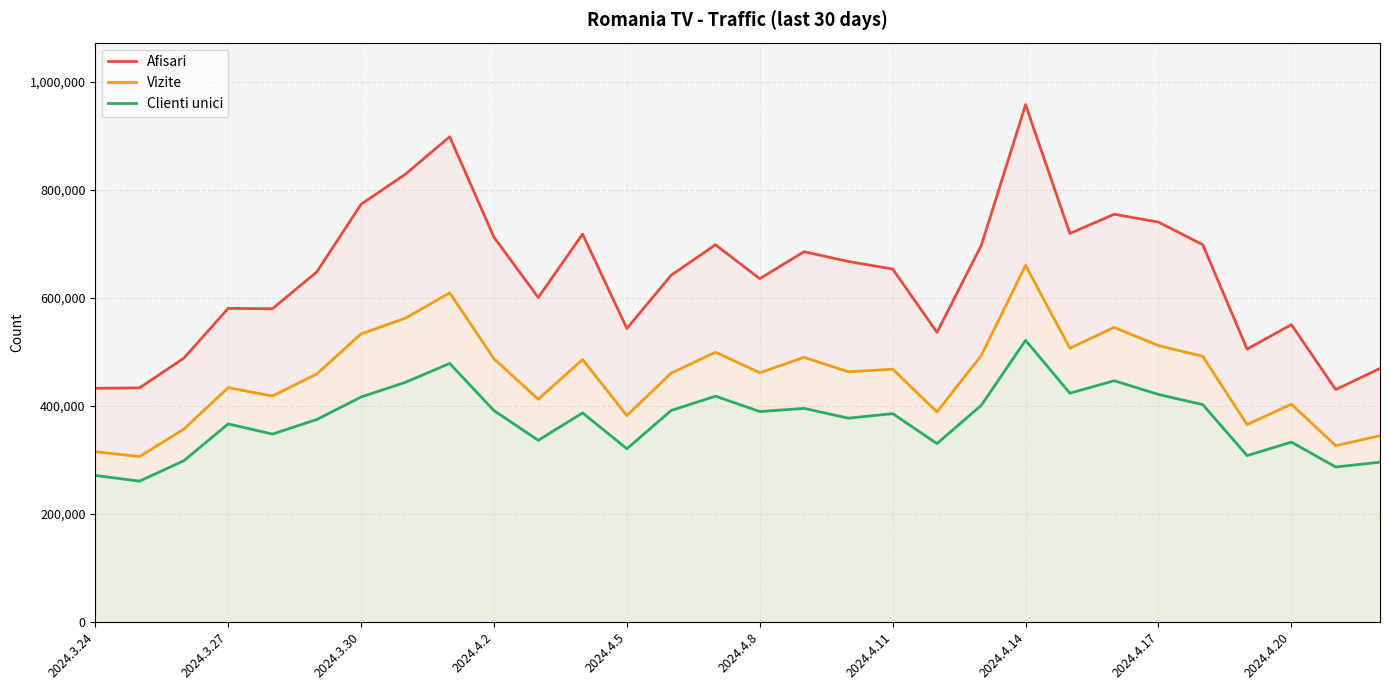

How many interior local peaks does the Afisari series have?

8